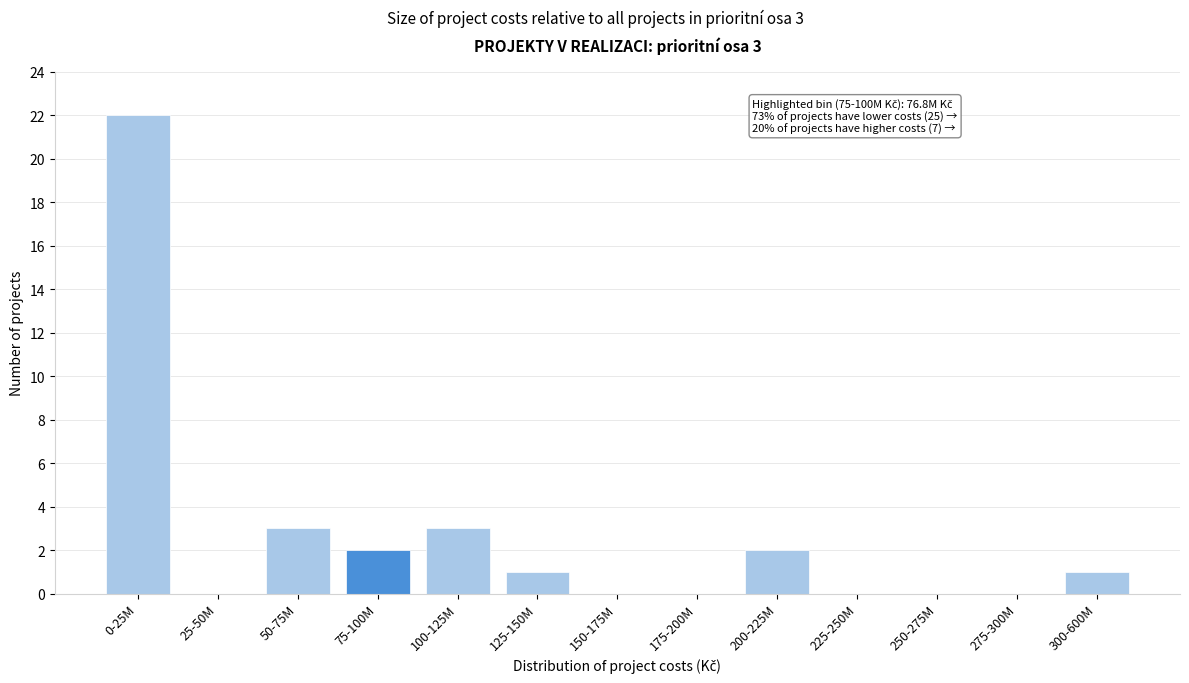

Reading left to right, extract all data points from this chart.

0-25M=22	25-50M=0	50-75M=3	75-100M=2	100-125M=3	125-150M=1	150-175M=0	175-200M=0	200-225M=2	225-250M=0	250-275M=0	275-300M=0	300-600M=1